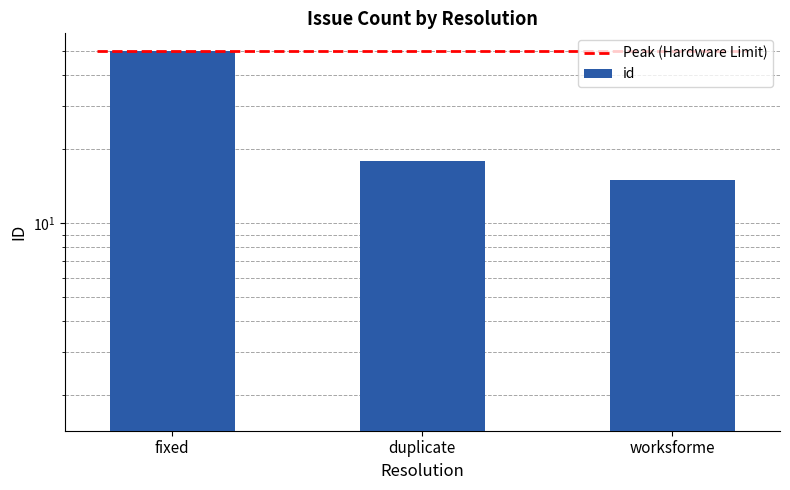

Reading right to left, extract all data points from this chart.

15	18	50